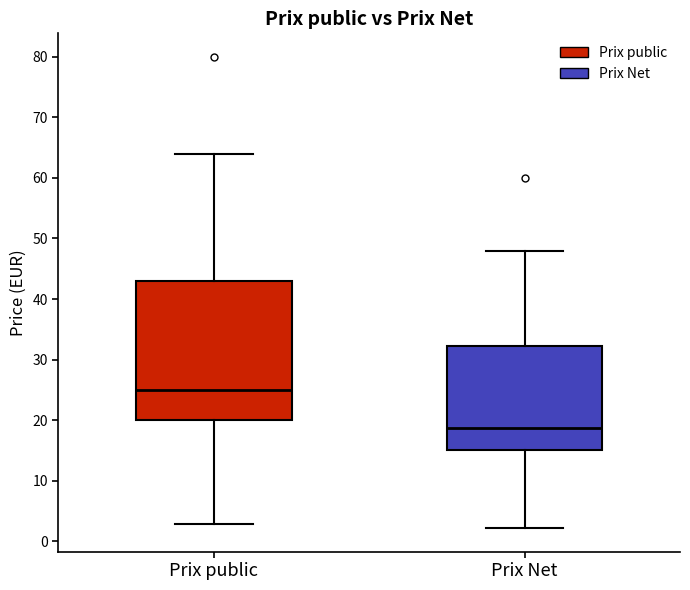

Which box has the highest median line?

Prix public